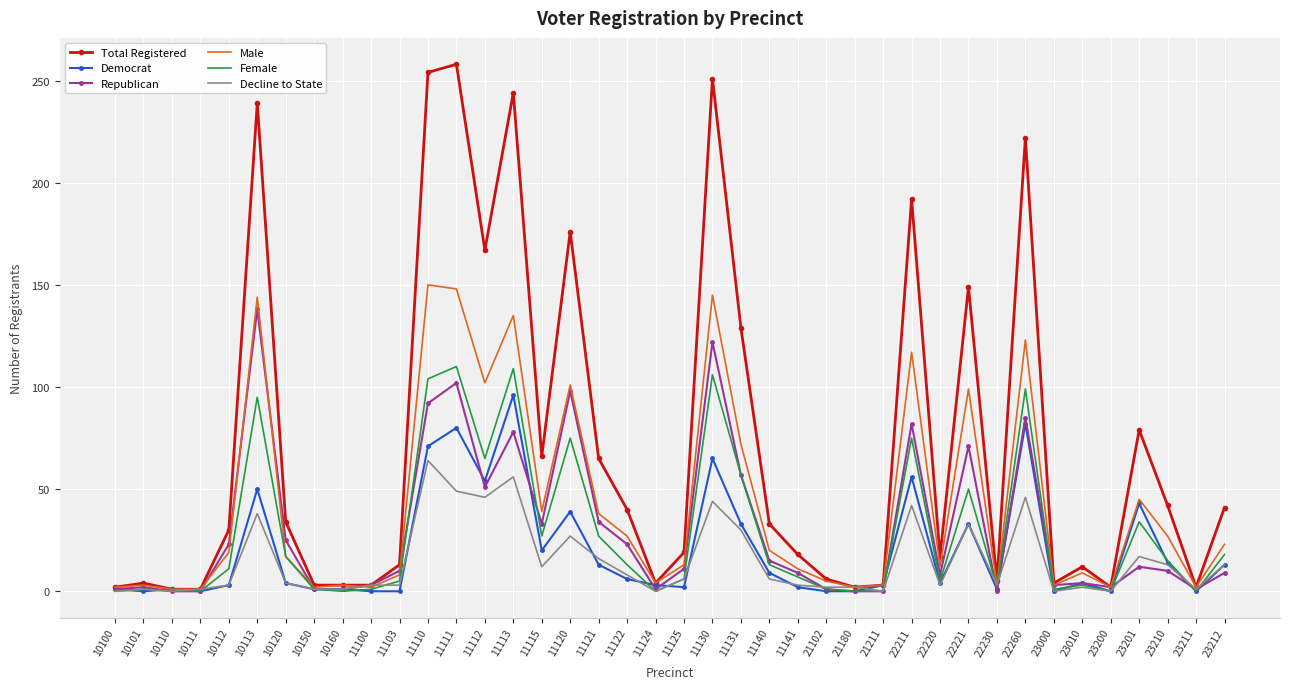

Which series has the largest range (max minus min)?

Total Registered